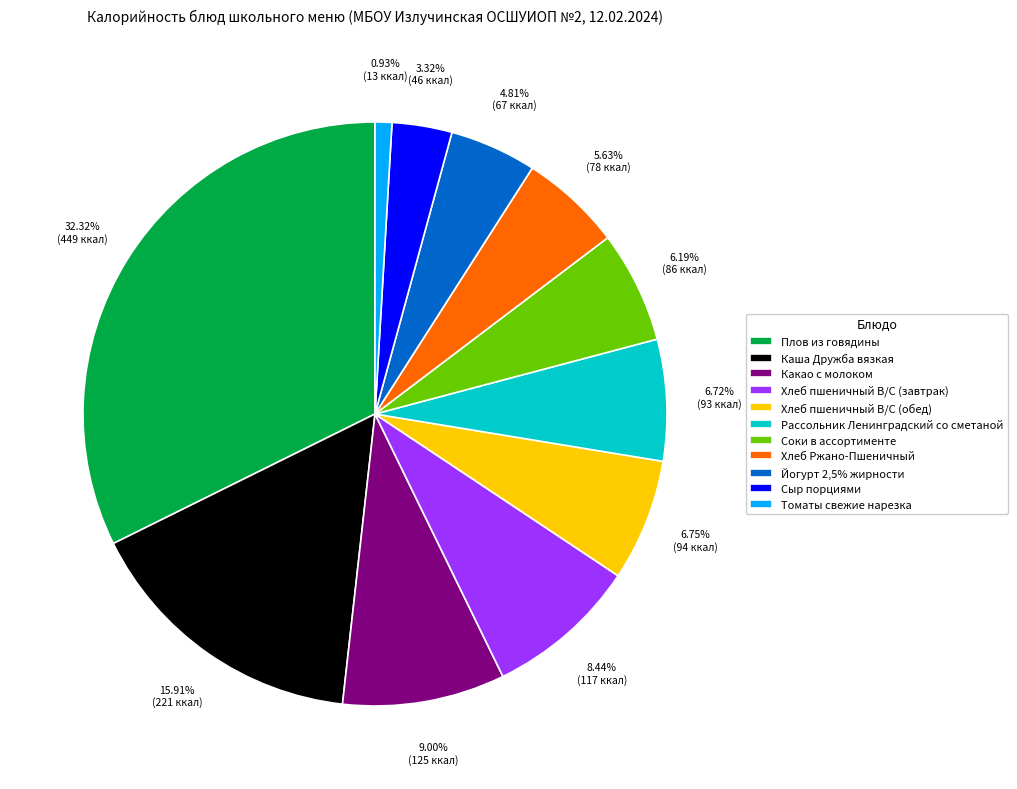

Between Соки в ассортименте and Какао с молоком, which is larger?

Какао с молоком